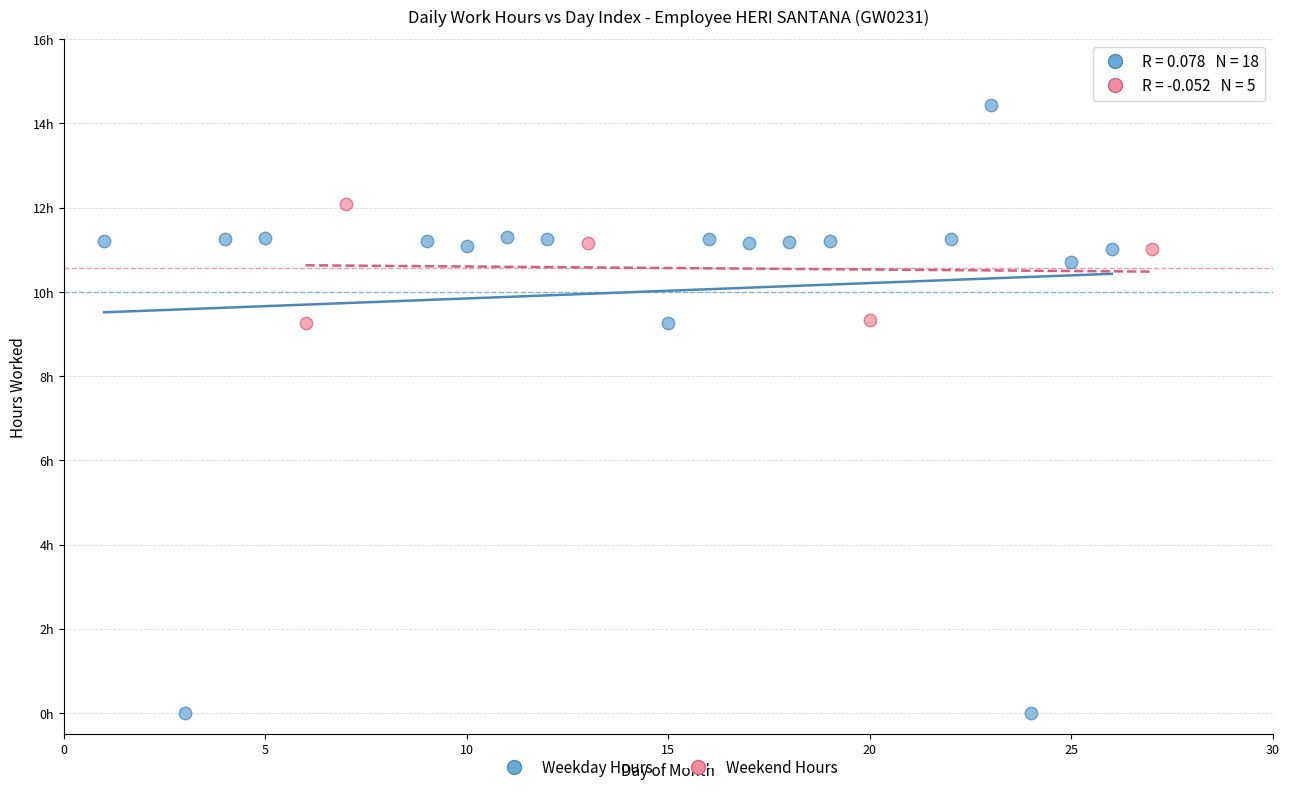

Which series has the largest Y range (max minus min)?

Weekday Hours